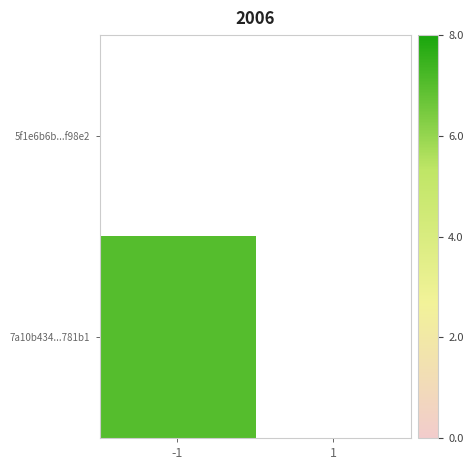

List the labels in order of 7a10b434...781b1 value, smallest first.

-1, 1